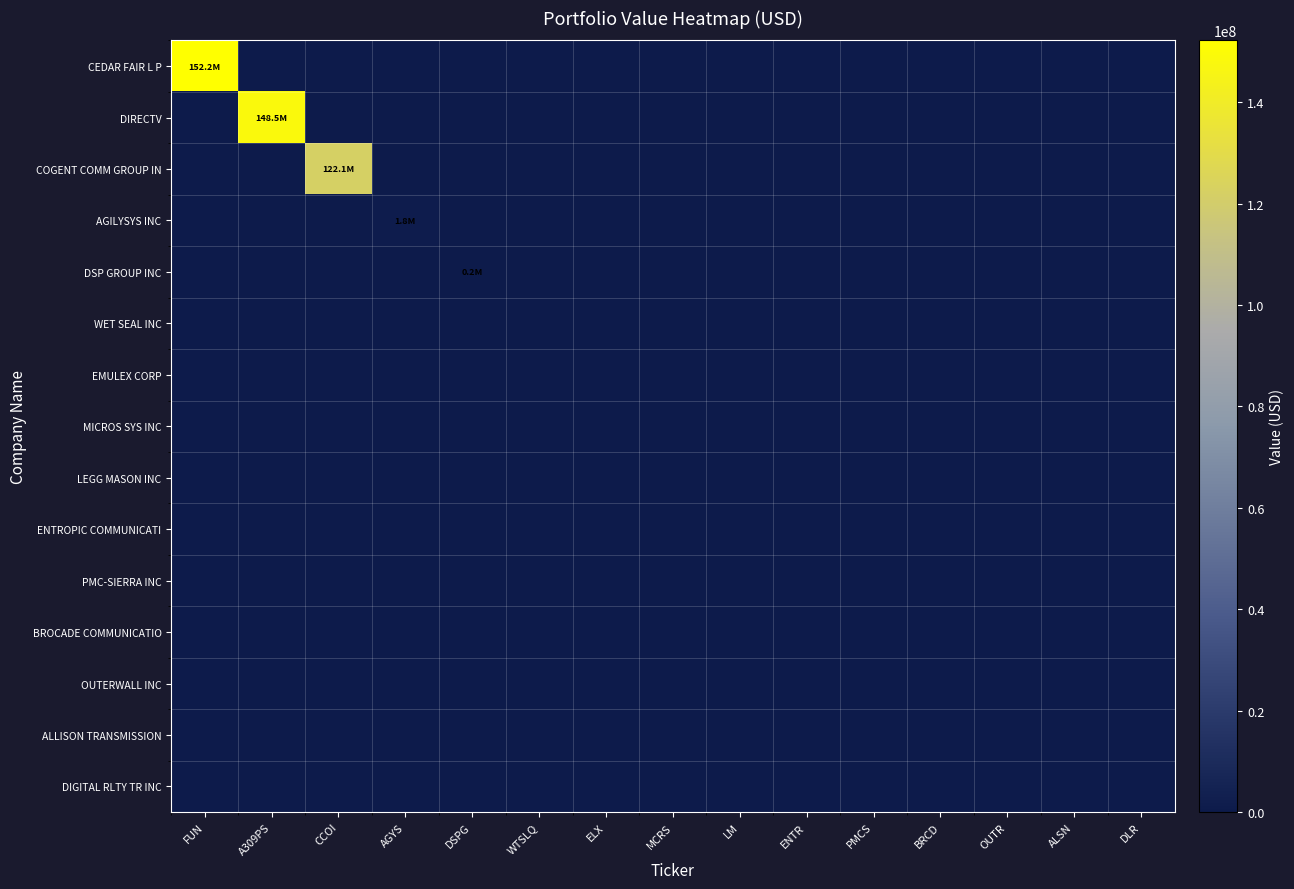

Reading left to right, list all the values displayed in this chart.

CEDAR FAIR L P: FUN=152204000	A309PS=0	CCOI=0	AGYS=0	DSPG=0	WTSLQ=0	ELX=0	MCRS=0	LM=0	ENTR=0	PMCS=0	BRCD=0	OUTR=0	ALSN=0	DLR=0
DIRECTV: FUN=0	A309PS=148454000	CCOI=0	AGYS=0	DSPG=0	WTSLQ=0	ELX=0	MCRS=0	LM=0	ENTR=0	PMCS=0	BRCD=0	OUTR=0	ALSN=0	DLR=0
COGENT COMM GROUP IN: FUN=0	A309PS=0	CCOI=122112000	AGYS=0	DSPG=0	WTSLQ=0	ELX=0	MCRS=0	LM=0	ENTR=0	PMCS=0	BRCD=0	OUTR=0	ALSN=0	DLR=0
AGILYSYS INC: FUN=0	A309PS=0	CCOI=0	AGYS=1778000	DSPG=0	WTSLQ=0	ELX=0	MCRS=0	LM=0	ENTR=0	PMCS=0	BRCD=0	OUTR=0	ALSN=0	DLR=0
DSP GROUP INC: FUN=0	A309PS=0	CCOI=0	AGYS=0	DSPG=157000	WTSLQ=0	ELX=0	MCRS=0	LM=0	ENTR=0	PMCS=0	BRCD=0	OUTR=0	ALSN=0	DLR=0
WET SEAL INC: FUN=0	A309PS=0	CCOI=0	AGYS=0	DSPG=0	WTSLQ=0	ELX=0	MCRS=0	LM=0	ENTR=0	PMCS=0	BRCD=0	OUTR=0	ALSN=0	DLR=0
EMULEX CORP: FUN=0	A309PS=0	CCOI=0	AGYS=0	DSPG=0	WTSLQ=0	ELX=0	MCRS=0	LM=0	ENTR=0	PMCS=0	BRCD=0	OUTR=0	ALSN=0	DLR=0
MICROS SYS INC: FUN=0	A309PS=0	CCOI=0	AGYS=0	DSPG=0	WTSLQ=0	ELX=0	MCRS=0	LM=0	ENTR=0	PMCS=0	BRCD=0	OUTR=0	ALSN=0	DLR=0
LEGG MASON INC: FUN=0	A309PS=0	CCOI=0	AGYS=0	DSPG=0	WTSLQ=0	ELX=0	MCRS=0	LM=0	ENTR=0	PMCS=0	BRCD=0	OUTR=0	ALSN=0	DLR=0
ENTROPIC COMMUNICATI: FUN=0	A309PS=0	CCOI=0	AGYS=0	DSPG=0	WTSLQ=0	ELX=0	MCRS=0	LM=0	ENTR=0	PMCS=0	BRCD=0	OUTR=0	ALSN=0	DLR=0
PMC-SIERRA INC: FUN=0	A309PS=0	CCOI=0	AGYS=0	DSPG=0	WTSLQ=0	ELX=0	MCRS=0	LM=0	ENTR=0	PMCS=0	BRCD=0	OUTR=0	ALSN=0	DLR=0
BROCADE COMMUNICATIO: FUN=0	A309PS=0	CCOI=0	AGYS=0	DSPG=0	WTSLQ=0	ELX=0	MCRS=0	LM=0	ENTR=0	PMCS=0	BRCD=0	OUTR=0	ALSN=0	DLR=0
OUTERWALL INC: FUN=0	A309PS=0	CCOI=0	AGYS=0	DSPG=0	WTSLQ=0	ELX=0	MCRS=0	LM=0	ENTR=0	PMCS=0	BRCD=0	OUTR=0	ALSN=0	DLR=0
ALLISON TRANSMISSION: FUN=0	A309PS=0	CCOI=0	AGYS=0	DSPG=0	WTSLQ=0	ELX=0	MCRS=0	LM=0	ENTR=0	PMCS=0	BRCD=0	OUTR=0	ALSN=0	DLR=0
DIGITAL RLTY TR INC: FUN=0	A309PS=0	CCOI=0	AGYS=0	DSPG=0	WTSLQ=0	ELX=0	MCRS=0	LM=0	ENTR=0	PMCS=0	BRCD=0	OUTR=0	ALSN=0	DLR=0